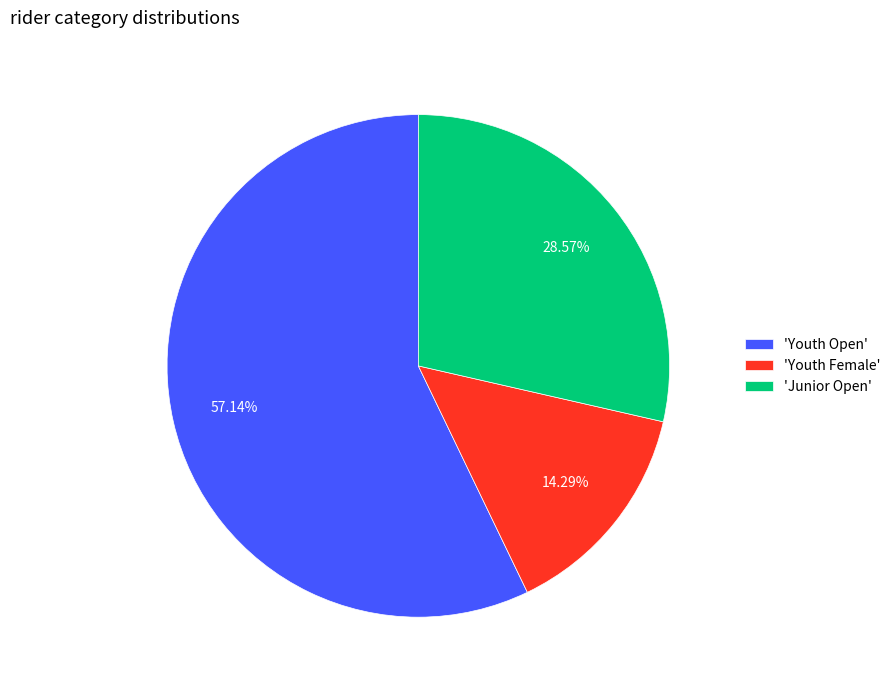

Does 'Youth Open' account for over 50% of the chart?

Yes